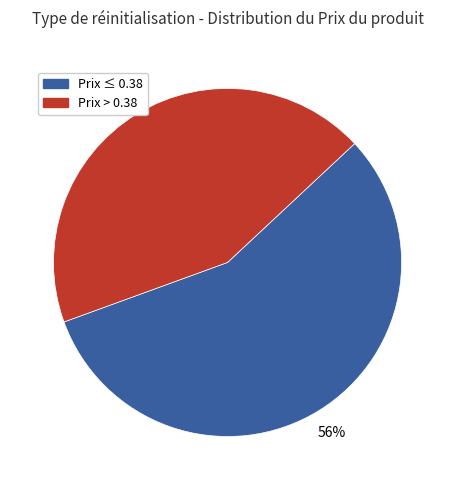

To the nearest percent, what is the average slice percentage?

50%